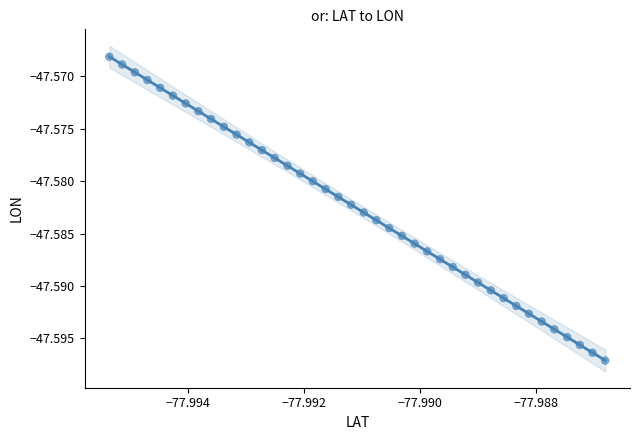

How many data points are displayed?

40